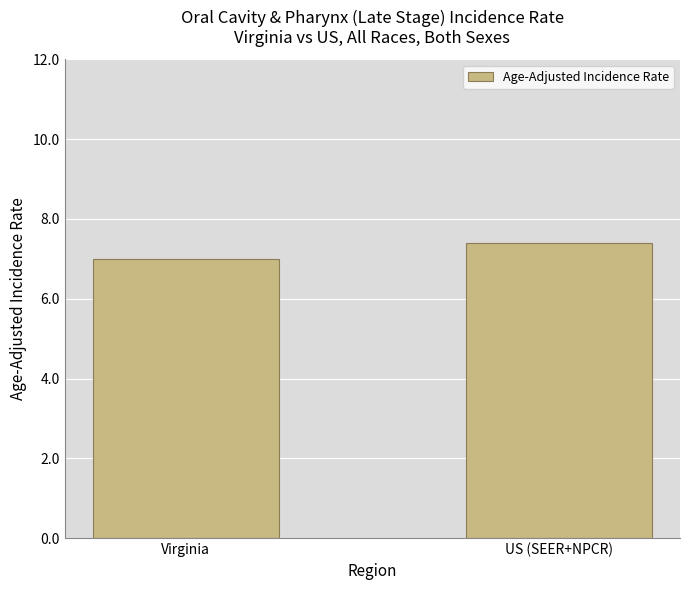

The chart shows a value of 10.5 at Virginia. True or false?

False